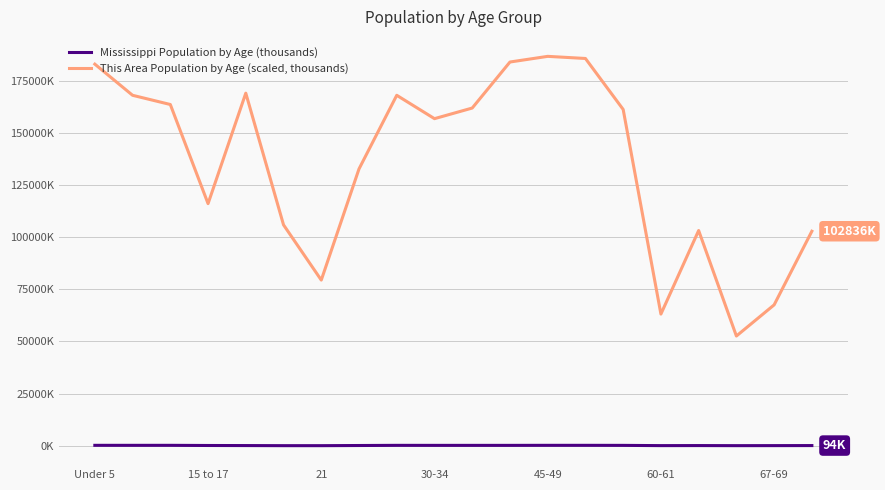

Does the chart display data point markers on the line(s)?

No